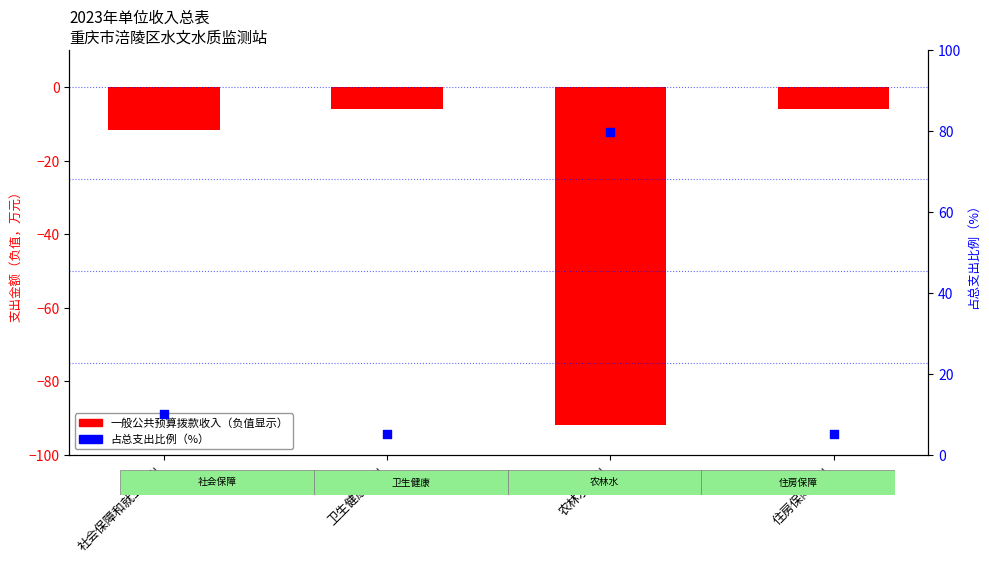

What are all the series names shown in the legend?

一般公共预算拨款收入, 占总支出比例（%）